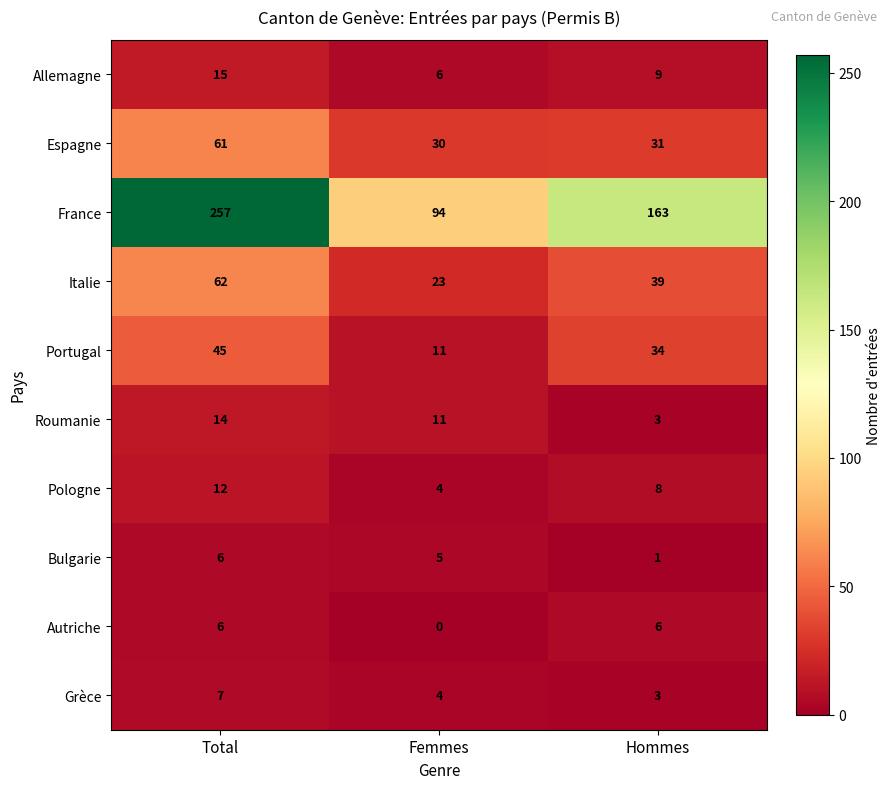

At how many categories does at least one series exceed 23?

3